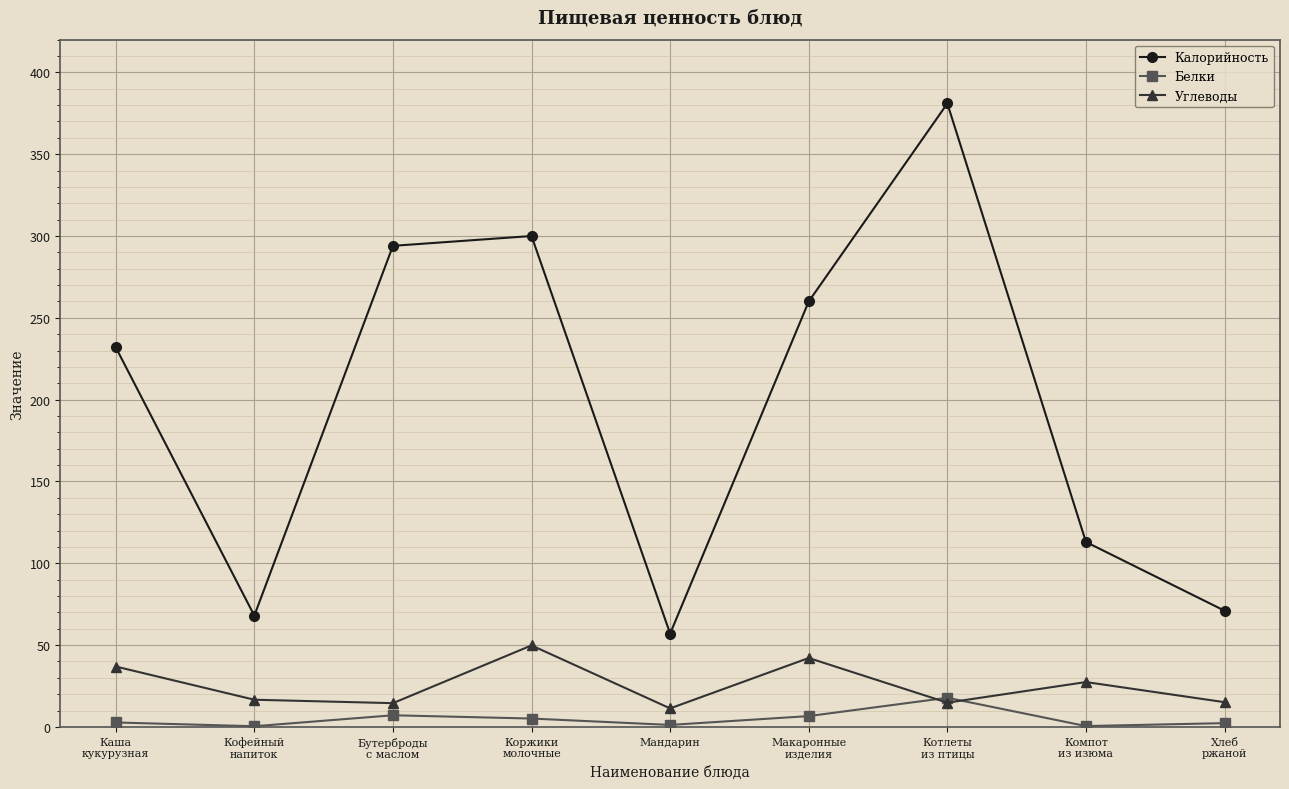

What is the sum of the Калорийность values at Каша
кукурузная and Бутерброды
с маслом?

526.0